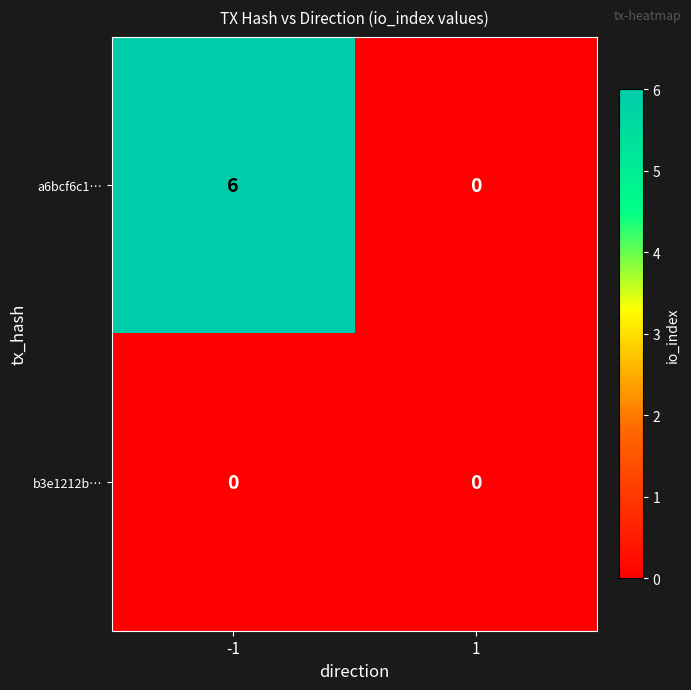

The a6bcf6c1… series shows 6 at -1. True or false?

True